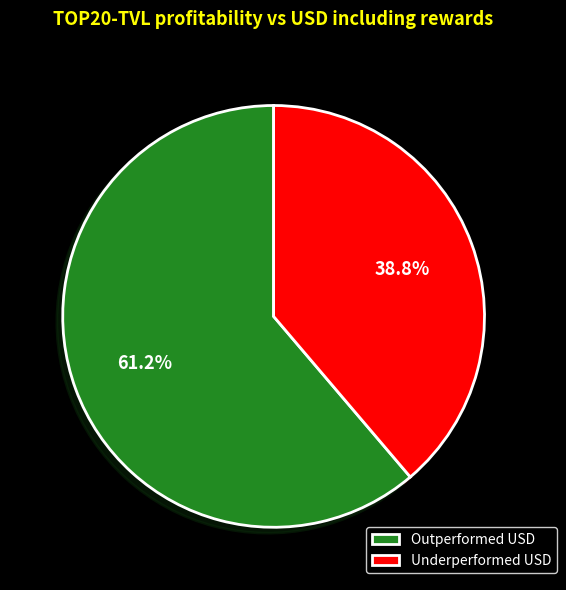

How many segments does this pie chart have?

2